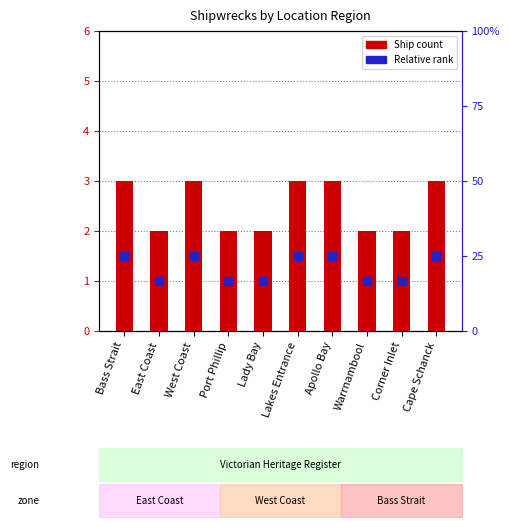

Rank the categories by value from lowest to highest.

East Coast, Port Phillip, Lady Bay, Warrnambool, Corner Inlet, Bass Strait, West Coast, Lakes Entrance, Apollo Bay, Cape Schanck